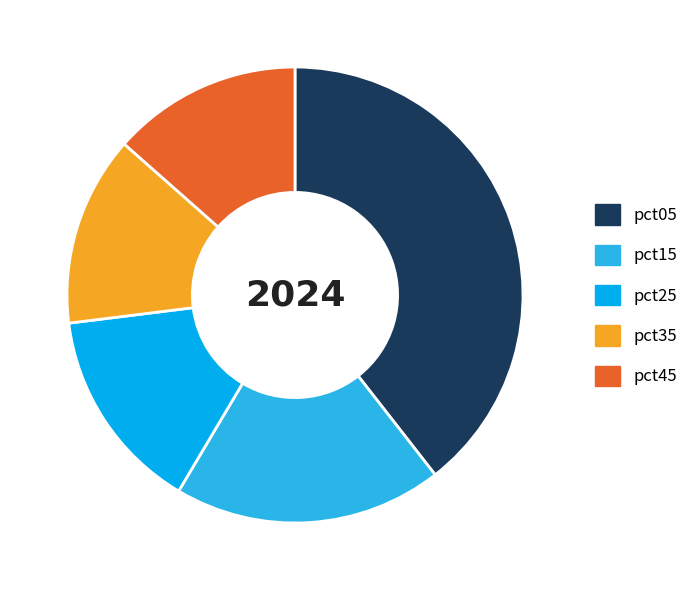

Which category has the biggest portion of the pie?

pct05